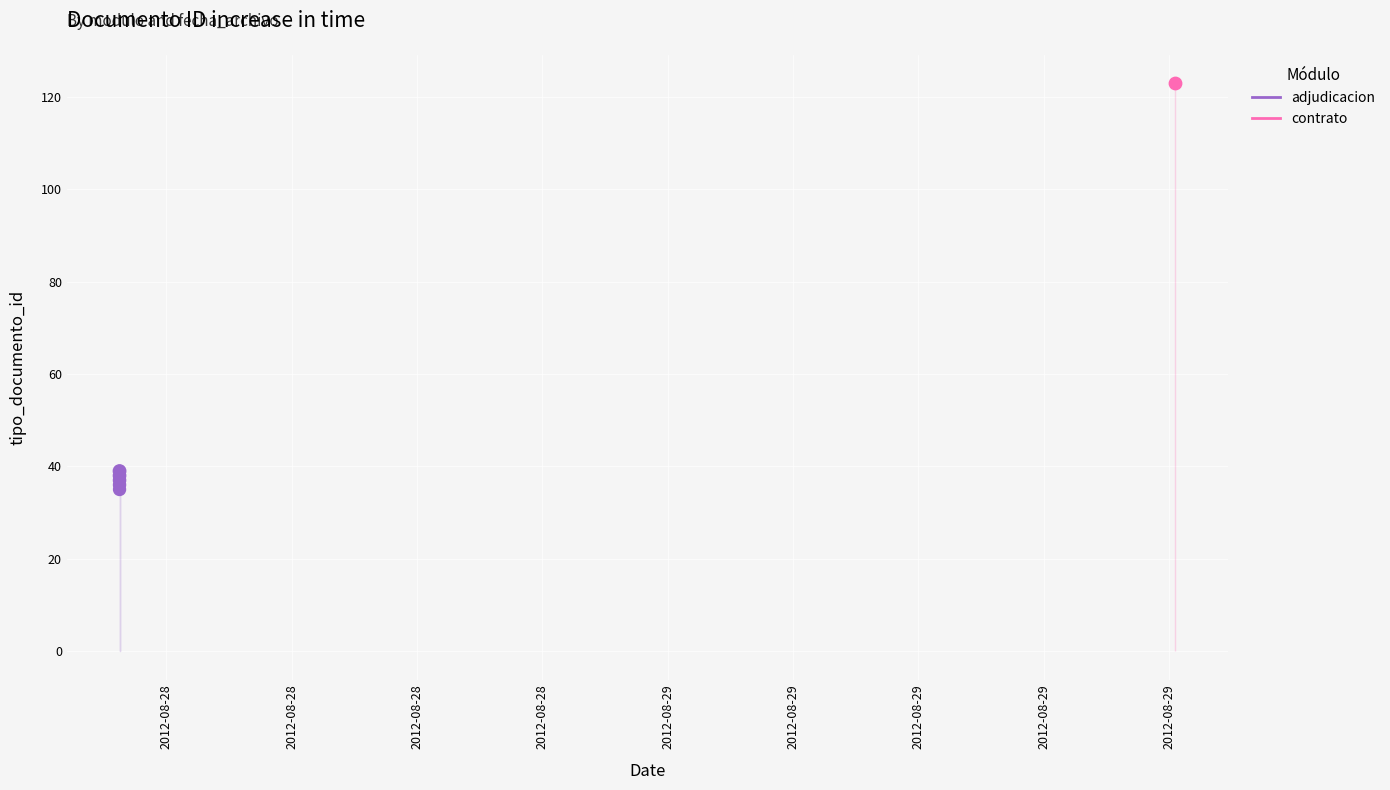

What is the ratio of the value at 2012-08-28 to the value at 2012-08-28?

1.0